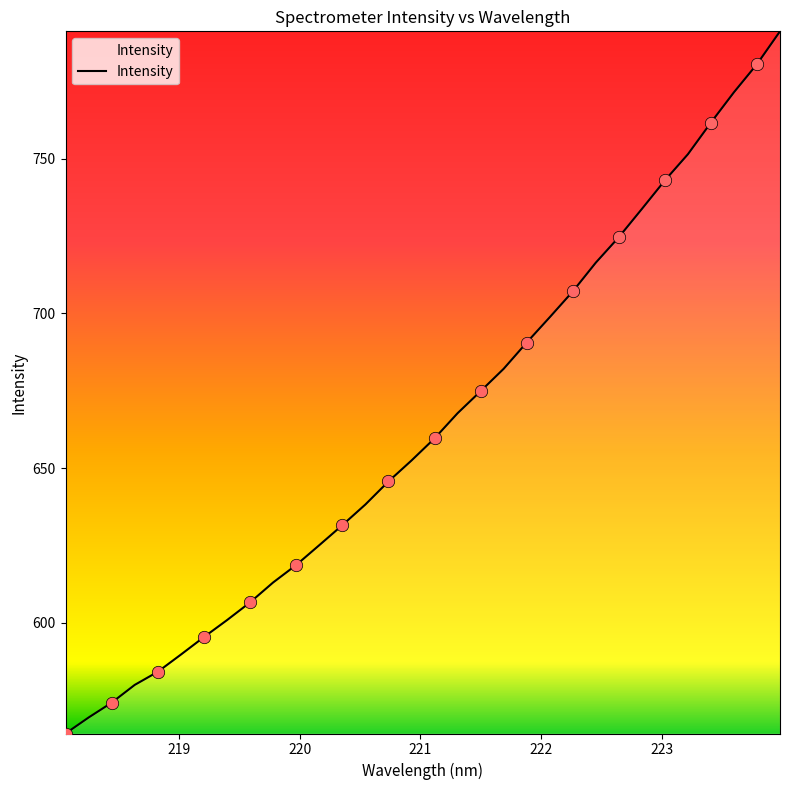

What is the difference between the maximum and minimum values?

226.9